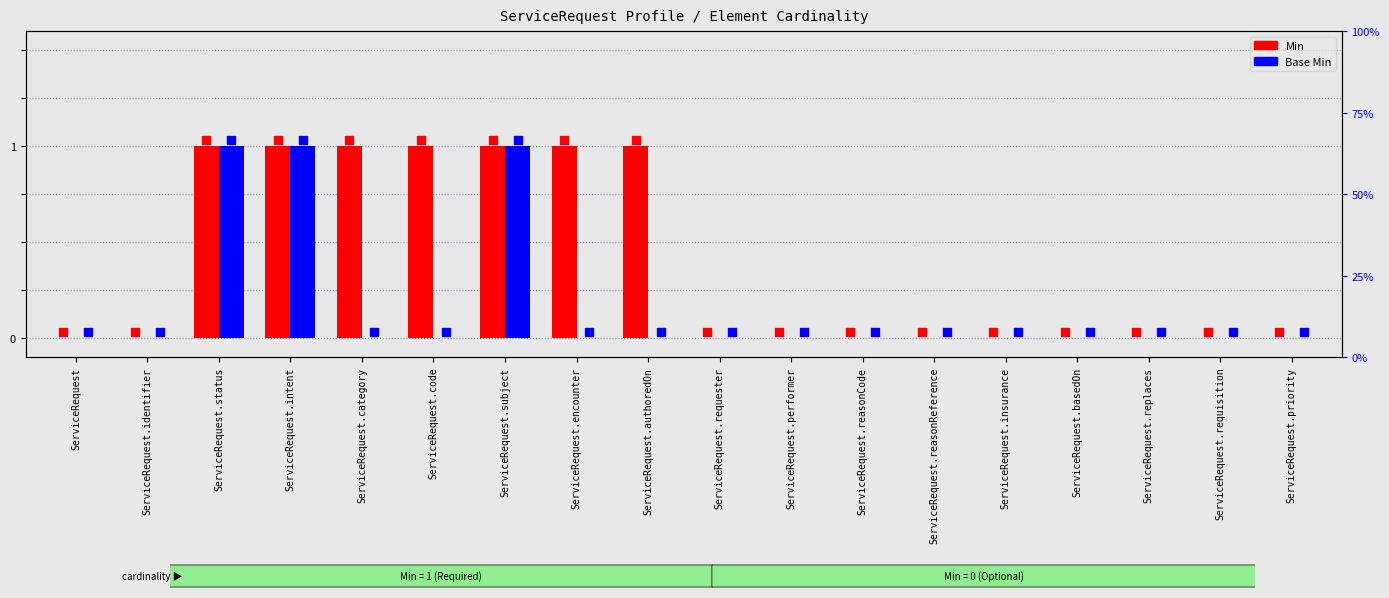

Which series contains the highest Y value?

Min